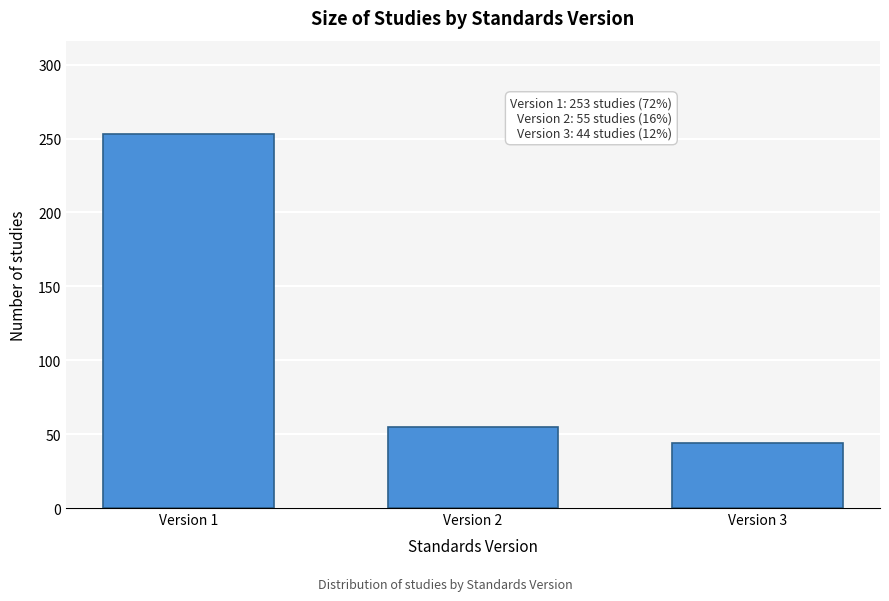

Reading left to right, extract all data points from this chart.

253	55	44